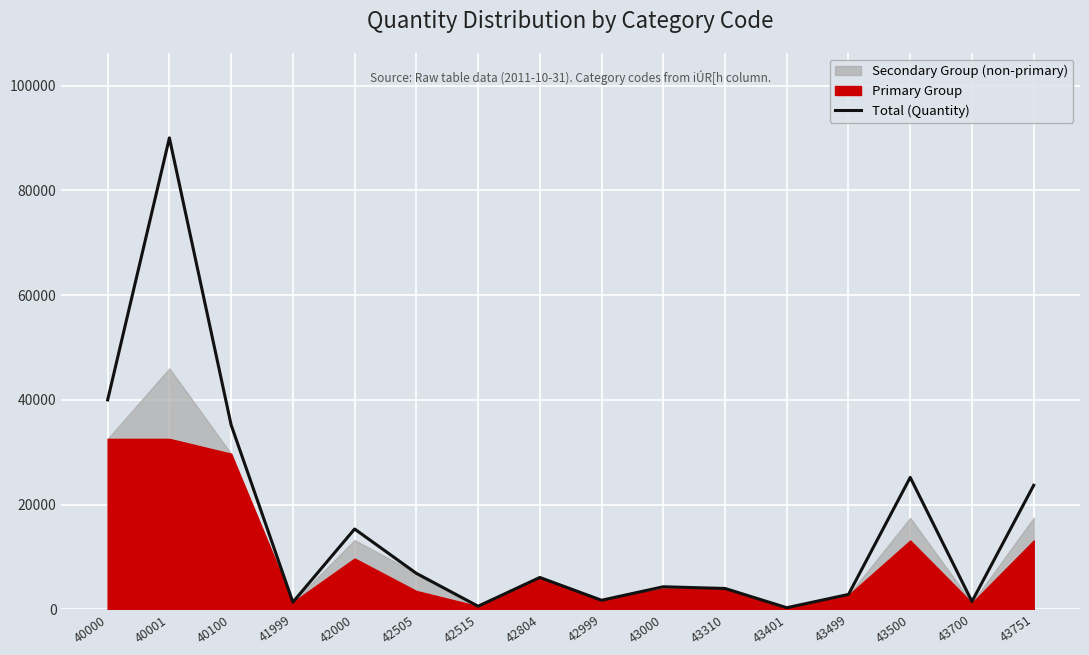

Does the chart display data point markers on the line(s)?

No